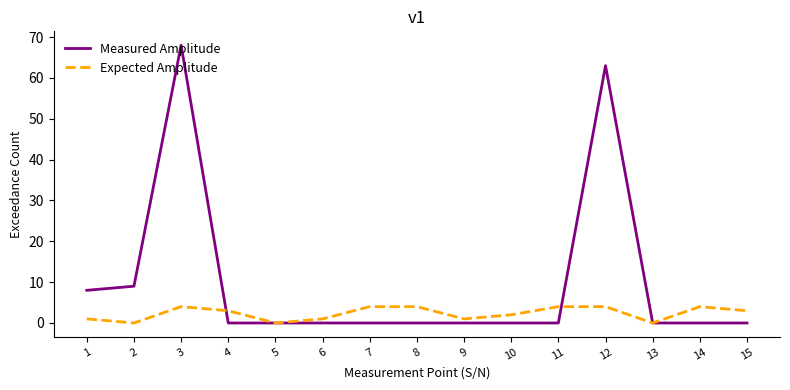

Which series has the widest spread of values?

Measured Amplitude